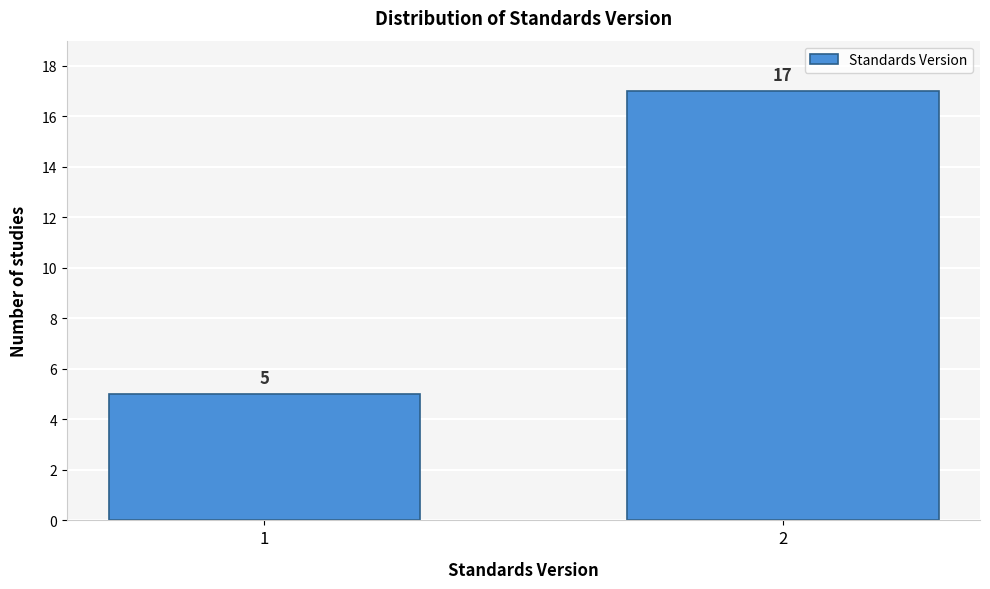

Reading left to right, what are all the values shown in this chart?

1=5	2=17